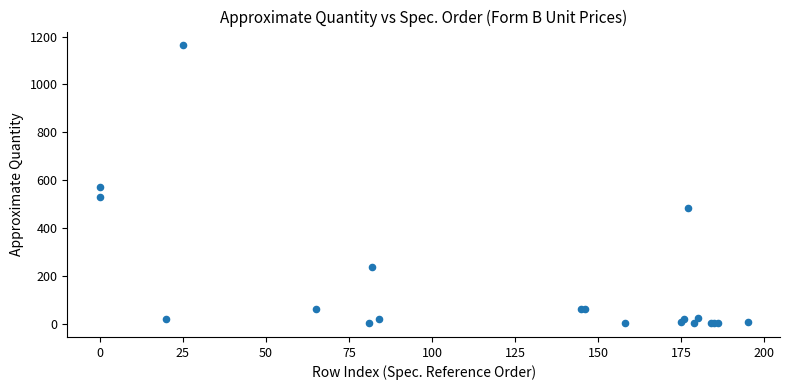

What Y value in the scatter plot is closest to 583?

570